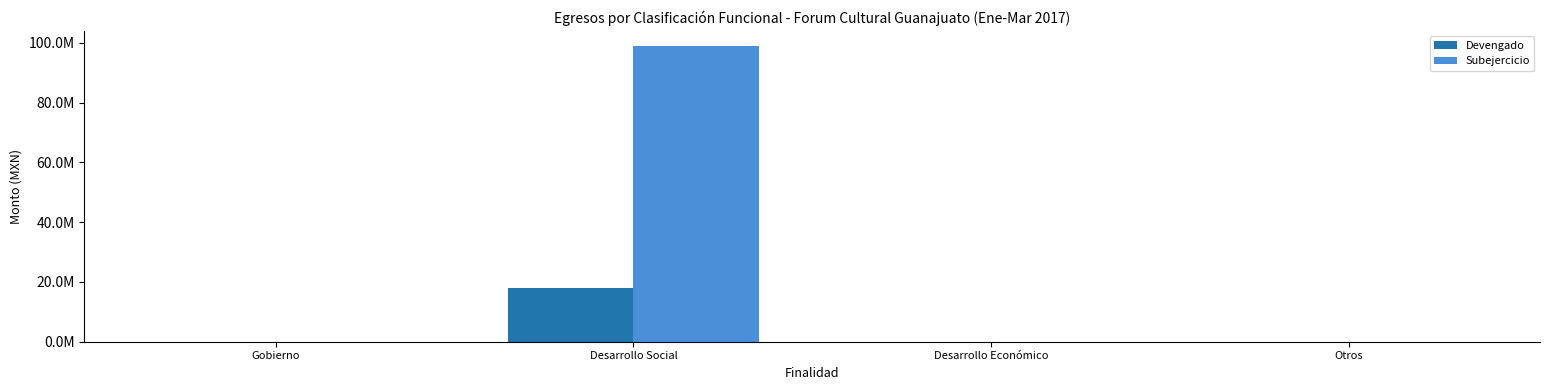

What are all the series names shown in the legend?

Devengado, Subejercicio